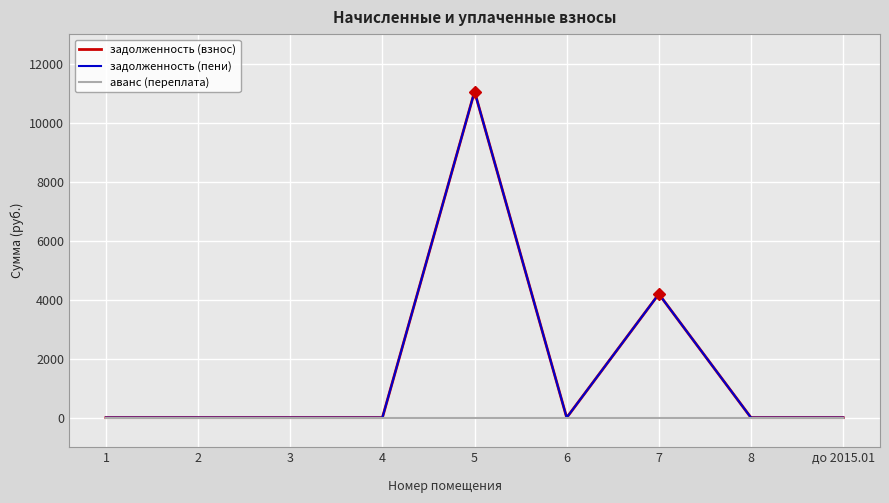

What is the total value across all series at 7?

8382.1